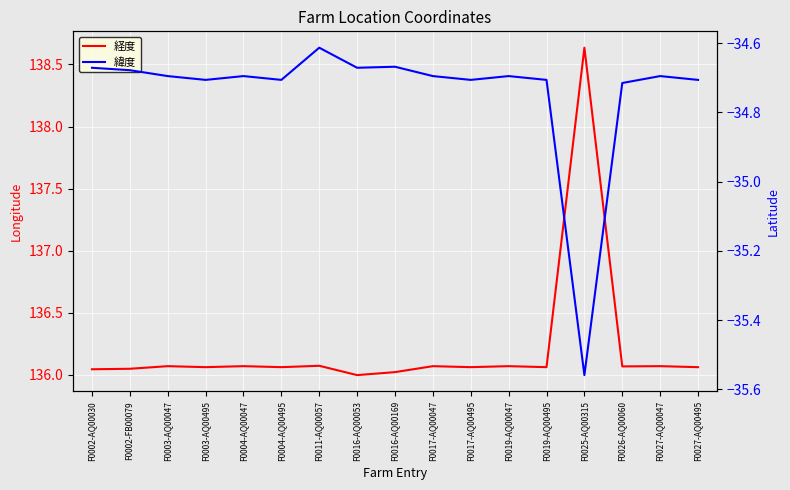

Is it true that 経度 equals 221.0 at F0017-AQ00495?

False